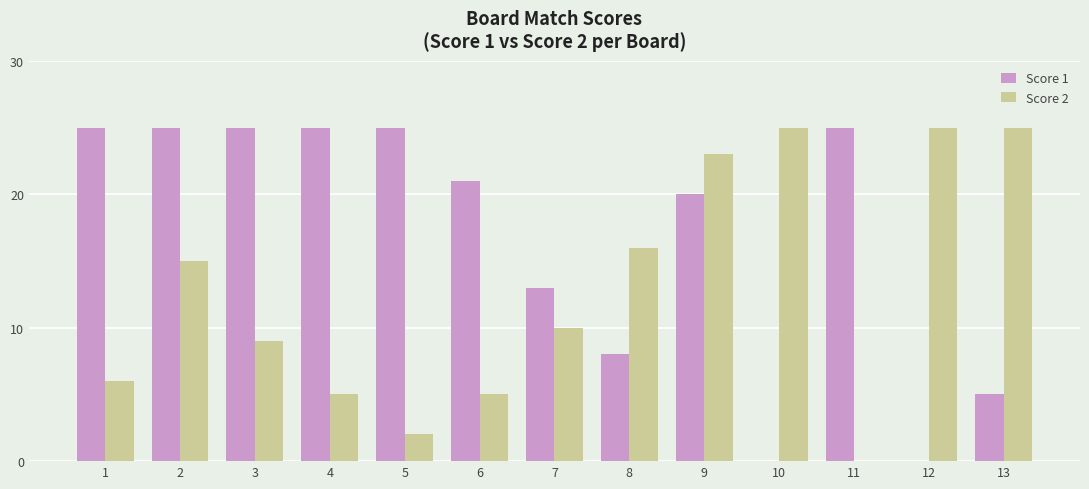

How many positive values does the Score 2 series have?

12